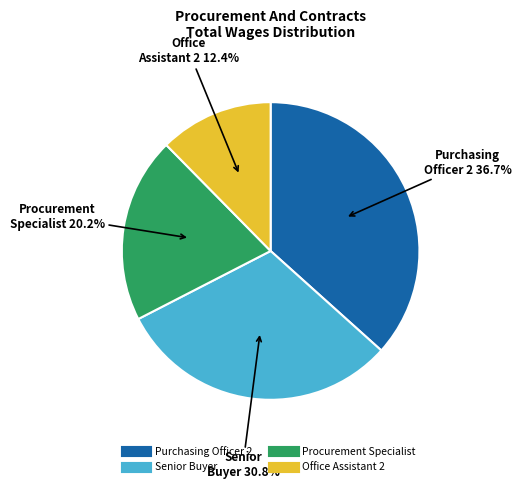

To the nearest percent, what percentage of the pie is Purchasing Officer 2?

37%